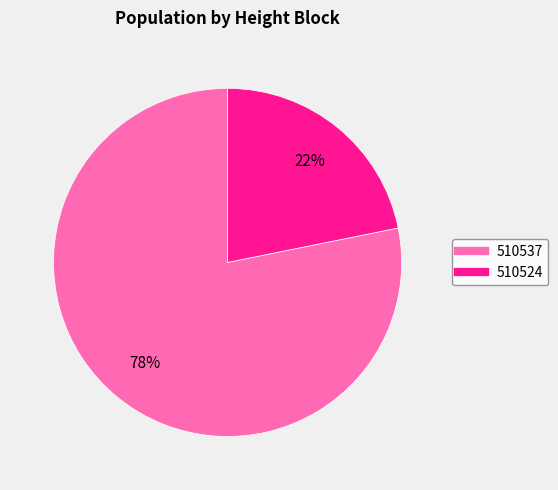

To the nearest percent, what is the combined percentage of 510537 and 510524?

100%